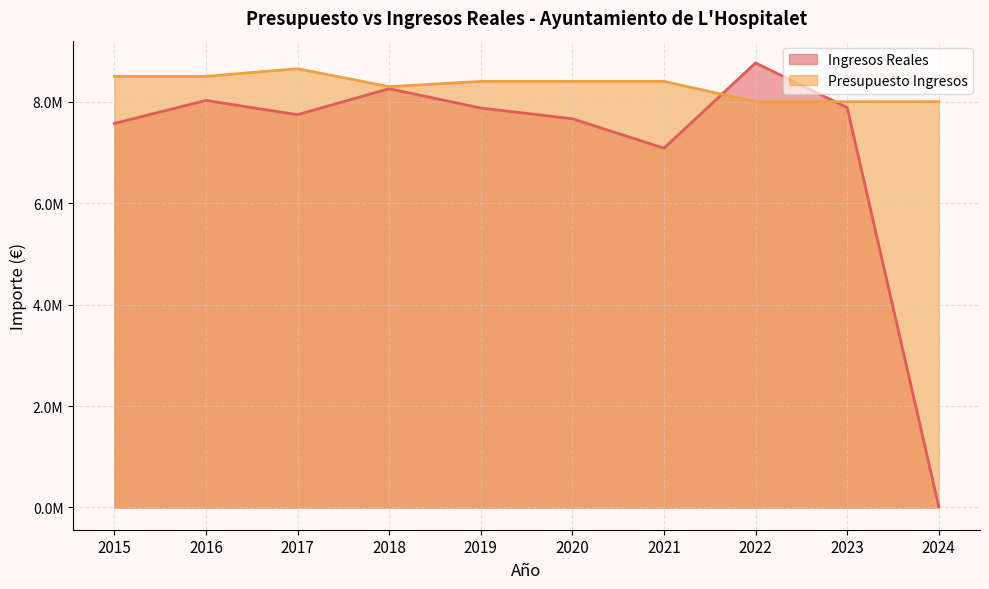

How many values in the Presupuesto Ingresos series exceed 8400000?

3